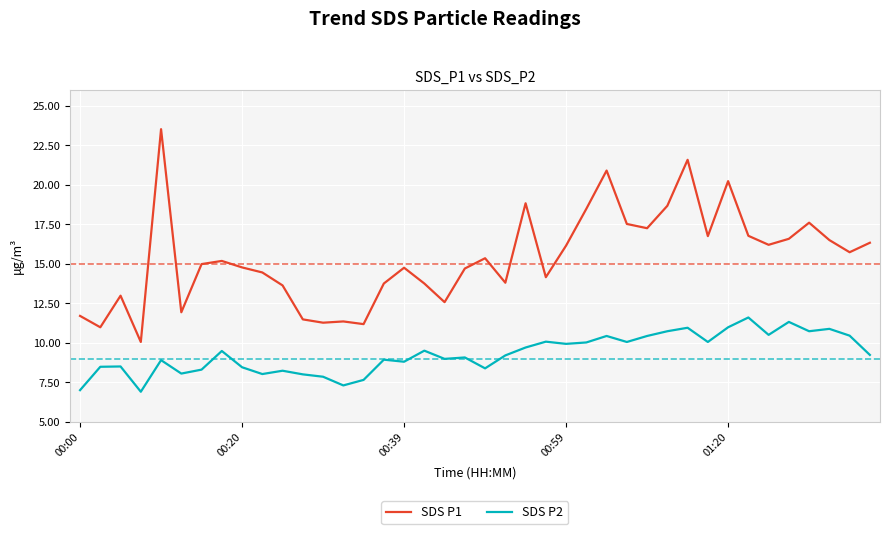

Which series has the widest spread of values?

SDS P1